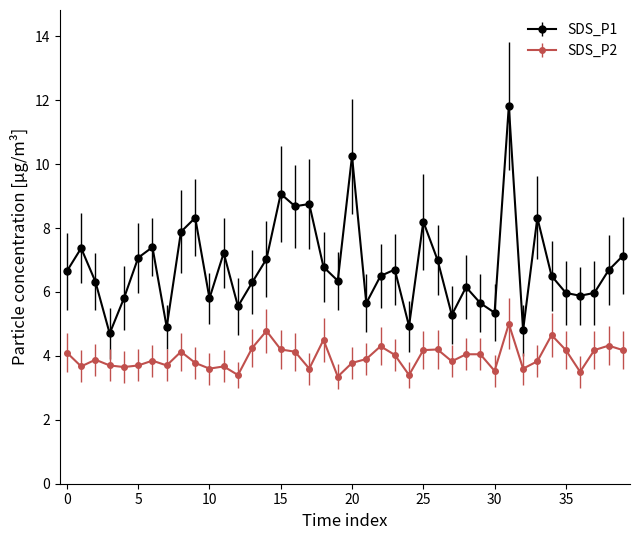

True or false: SDS_P2 and SDS_P1 intersect in this chart.

False